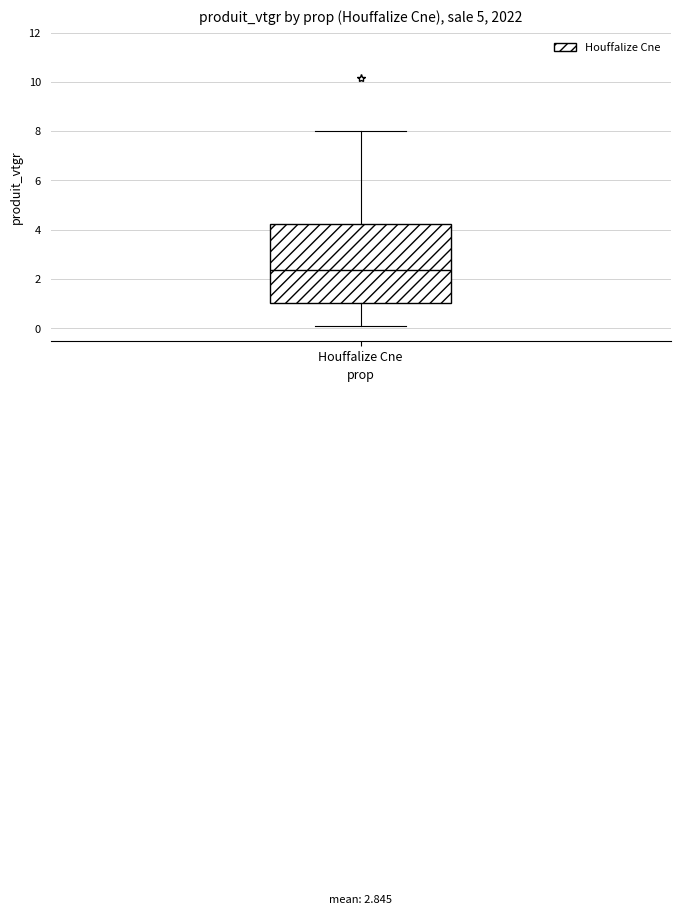

Where is the upper edge of the box for Houffalize Cne on the y-axis? The values are not printed on the chart, so give them approximately, as read against the axis.

4.2